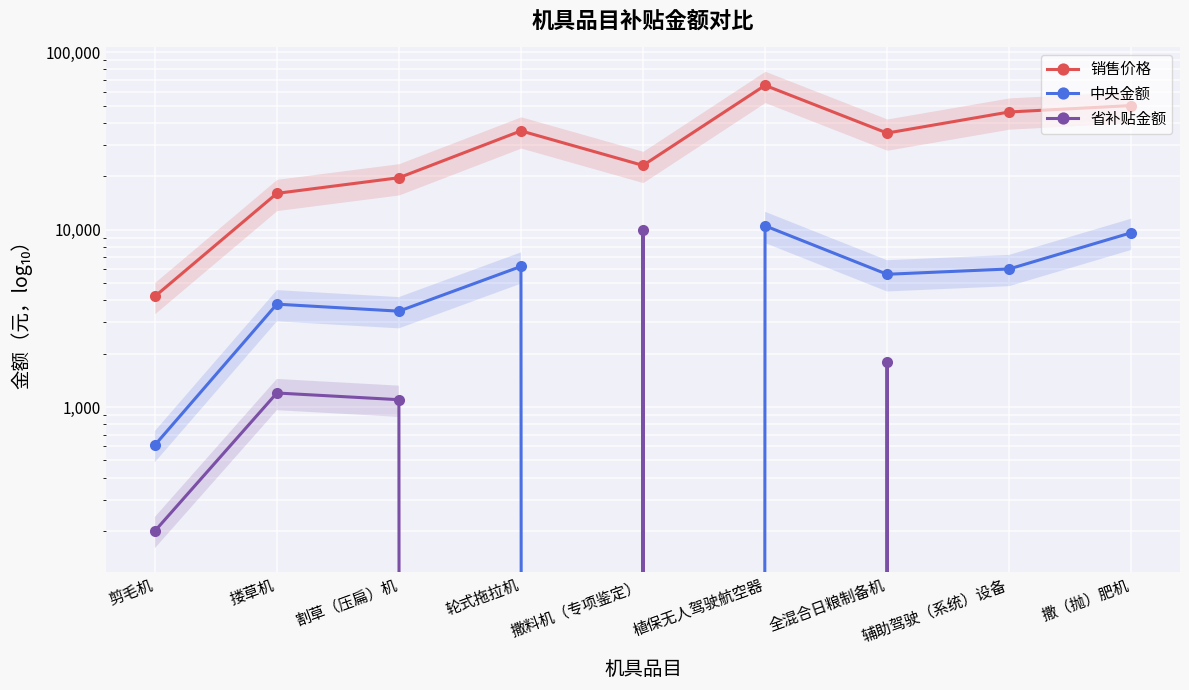

Reading left to right, what are all the values shown in this chart?

销售价格: 4200	16000	19600	36000	23000	65000	35000	46000	50000
中央金额: 610	3800	3470	6200	0	10500	5600	6000	9600
省补贴金额: 200	1200	1100	0	10000	0	1800	0	0